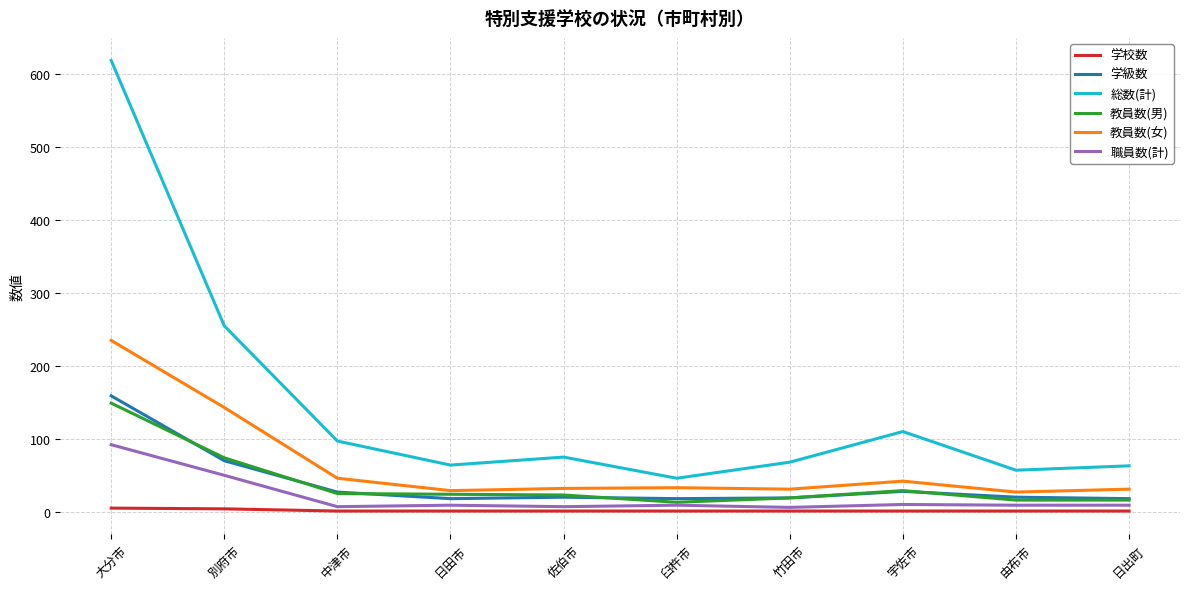

Which series changed the most between 別府市 and 宇佐市?

総数(計)